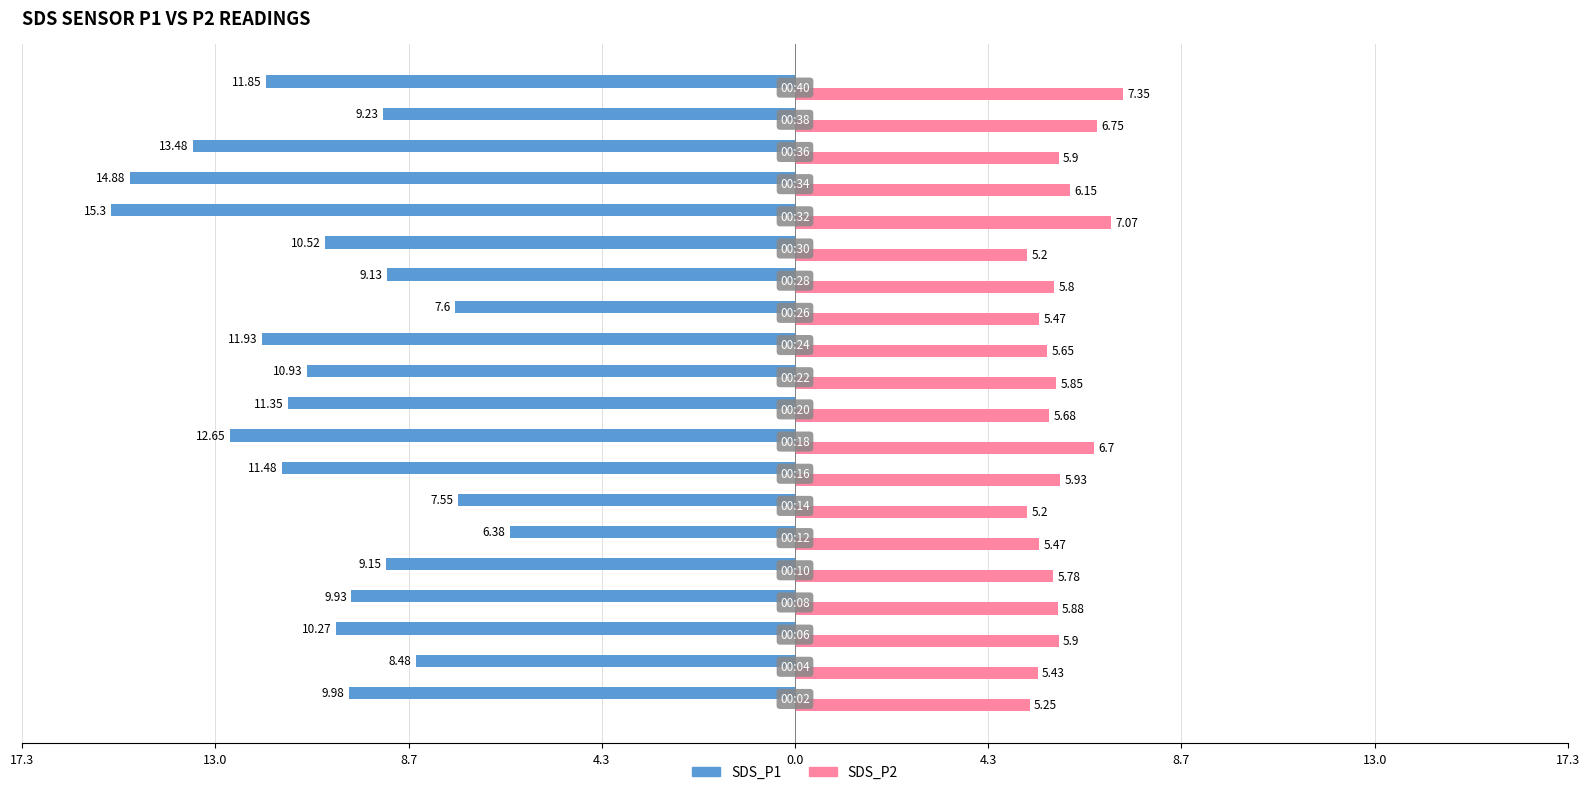

What are all the series names shown in the legend?

SDS_P1, SDS_P2